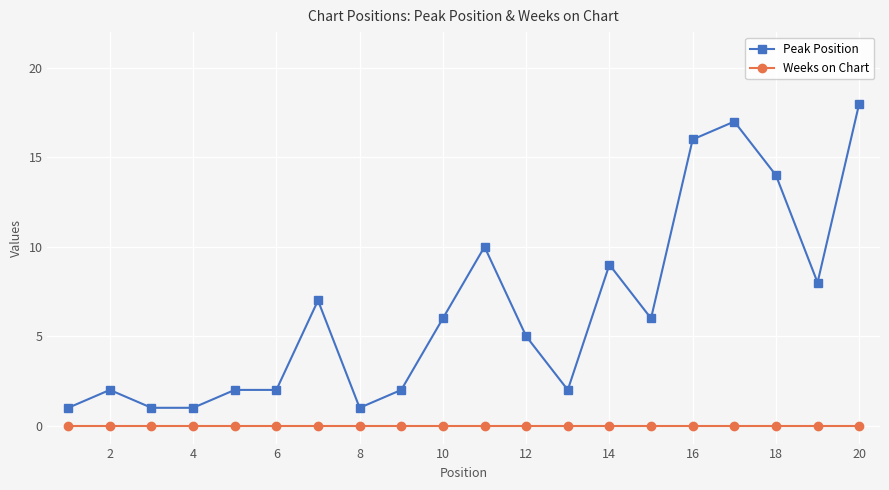

What is the highest value of the Peak Position series?

18